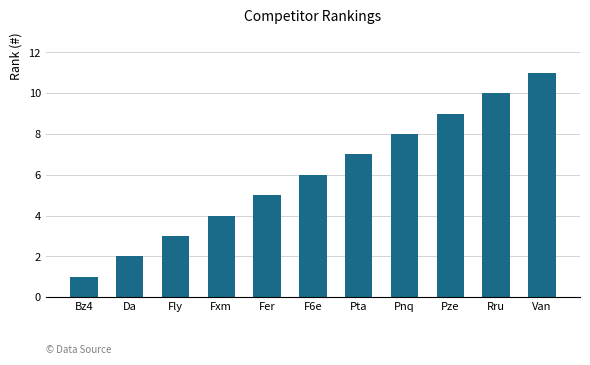

Reading left to right, what are all the values shown in this chart?

1	2	3	4	5	6	7	8	9	10	11